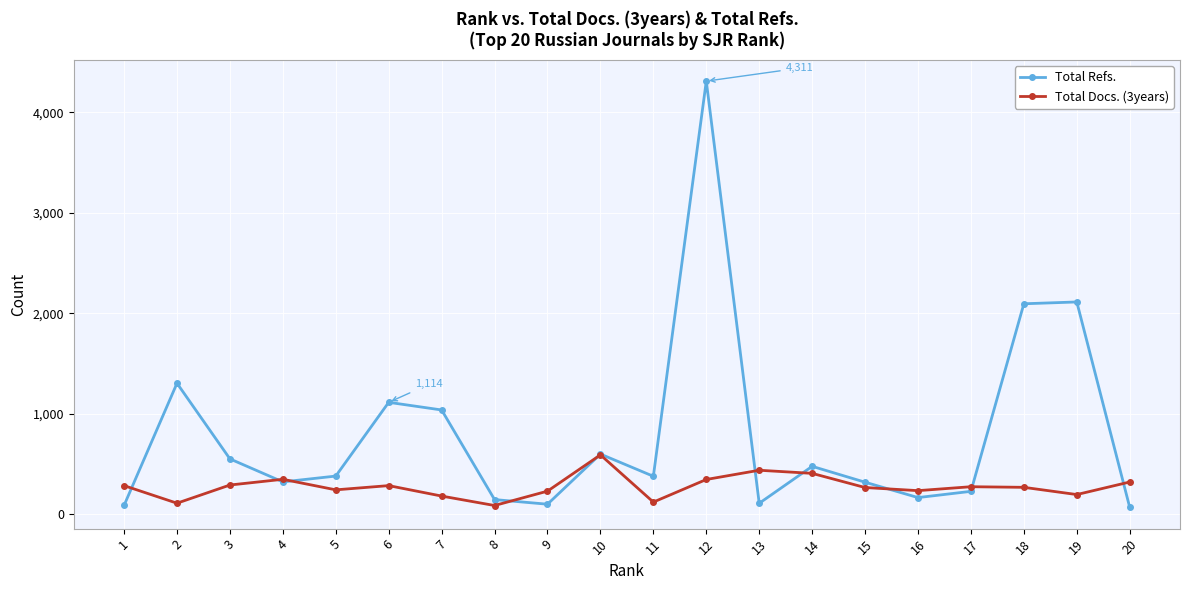

Rank the series by their maximum value, from highest to lowest.

Total Refs., Total Docs. (3years)